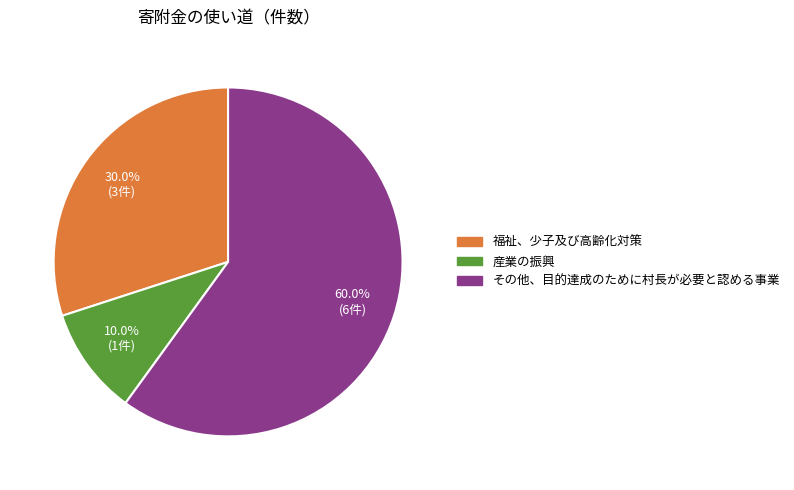

Rank the categories by value from lowest to highest.

産業の振興, 福祉、少子及び高齢化対策, その他、目的達成のために村長が必要と認める事業